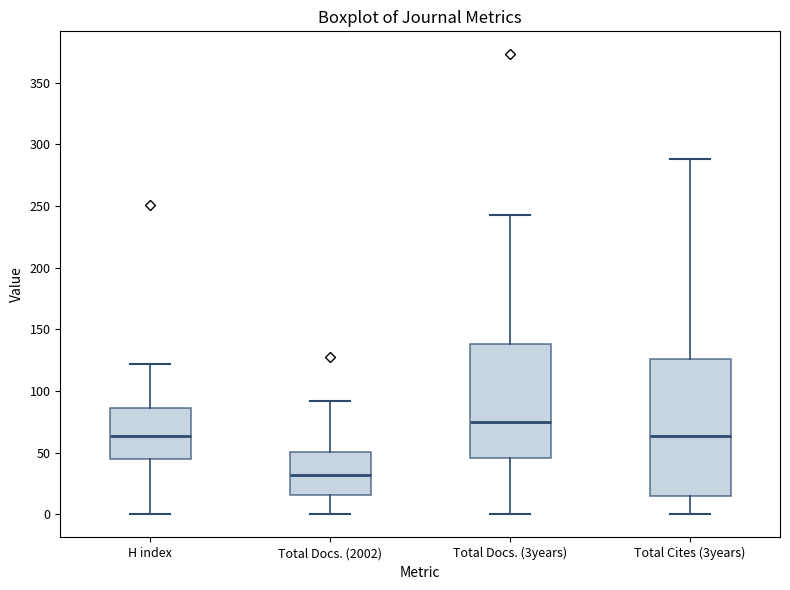

Reading left to right, transcribe this box plot: for each box, give where its median line is, the range the box spans, and where its two whiskers end, as read against the y-axis. The values are not printed on the chart, so give them approximately, as read against the axis.

H index: median 65, box 45 to 85, whiskers 0 to 120
Total Docs. (2002): median 30, box 15 to 50, whiskers 0 to 90
Total Docs. (3years): median 75, box 45 to 140, whiskers 0 to 245
Total Cites (3years): median 65, box 15 to 125, whiskers 0 to 290